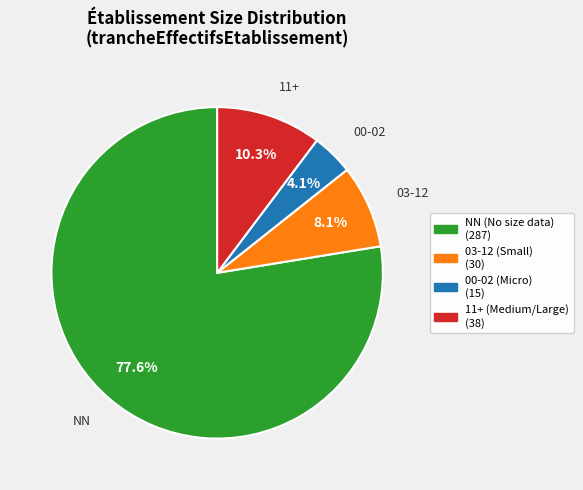

Is there any slice that represents more than half of the pie?

Yes